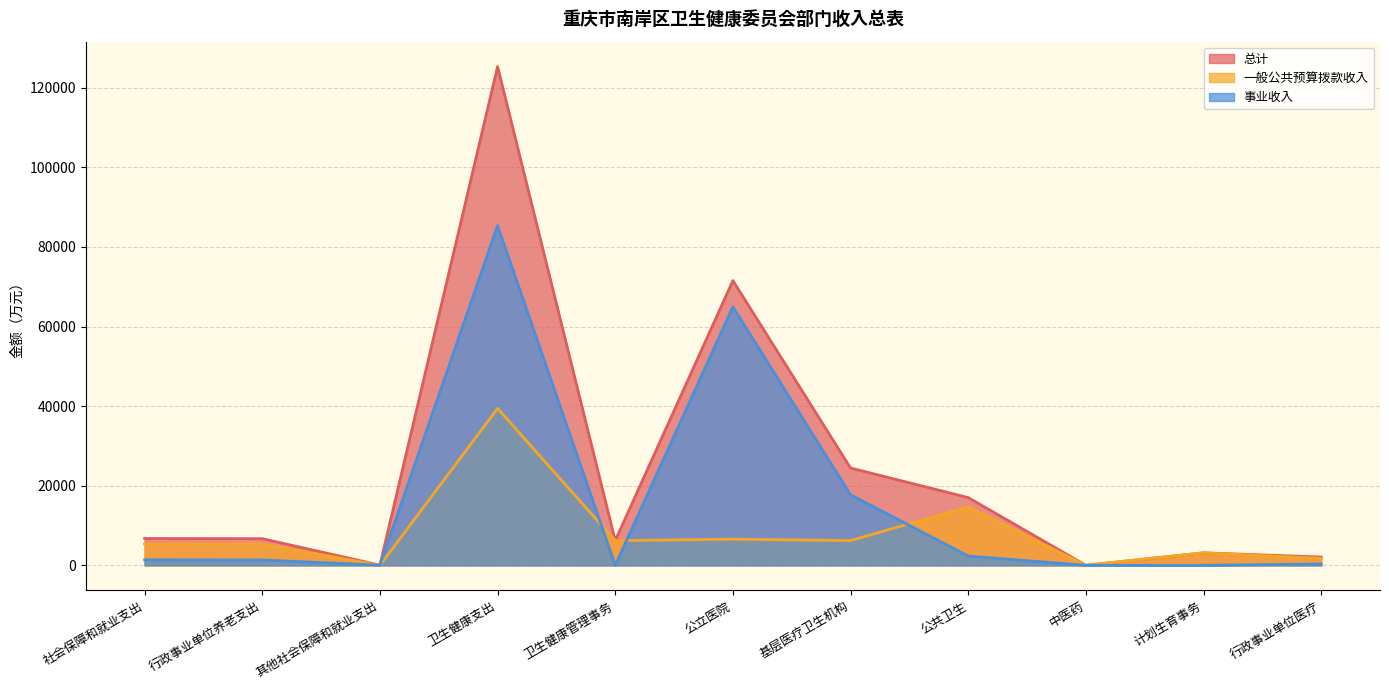

Which series has the largest total across all categories?

总计